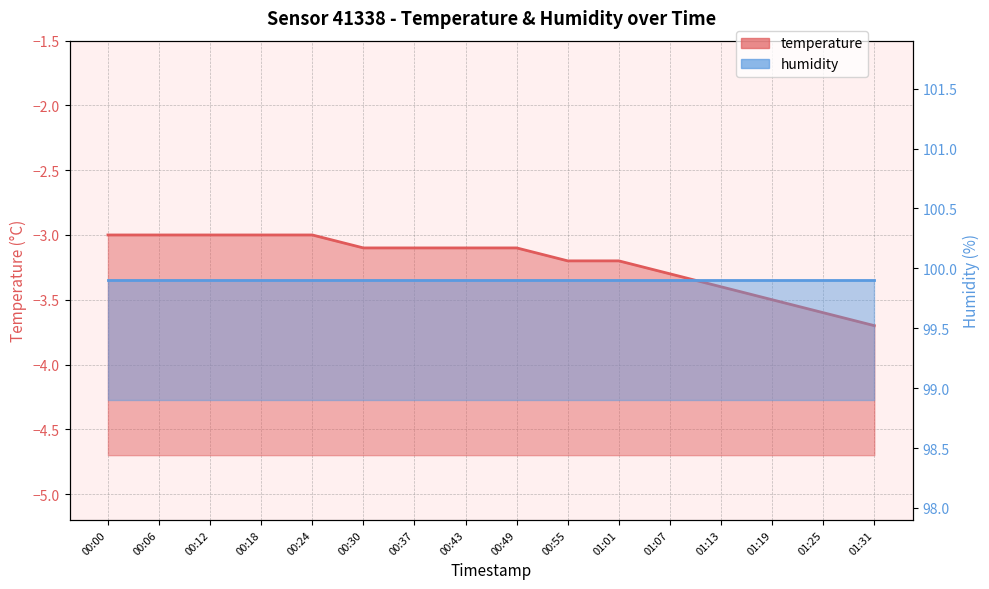

Rank the categories by value from lowest to highest.

01:31, 01:25, 01:19, 01:13, 01:07, 00:55, 01:01, 00:30, 00:37, 00:43, 00:49, 00:00, 00:06, 00:12, 00:18, 00:24